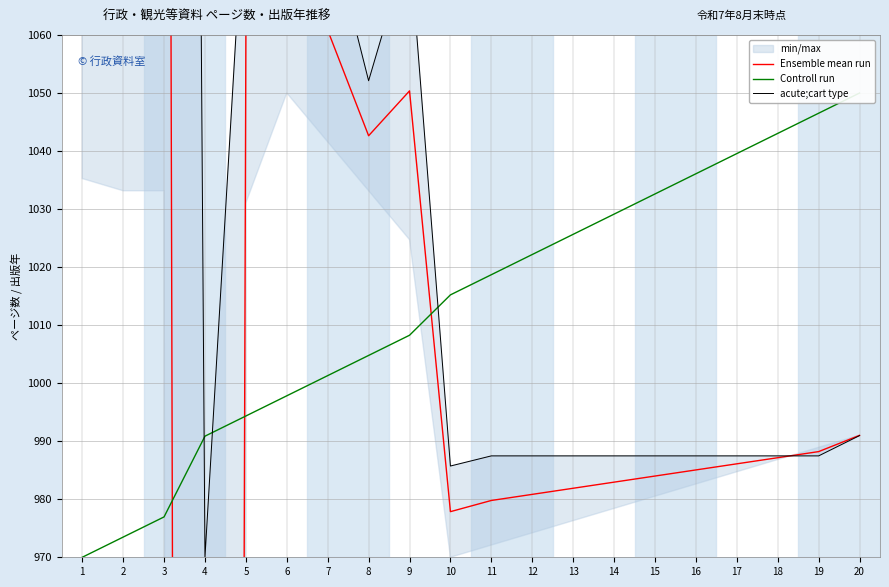

What is the difference between the second highest and second lowest values in the Ensemble mean run series?

275.9